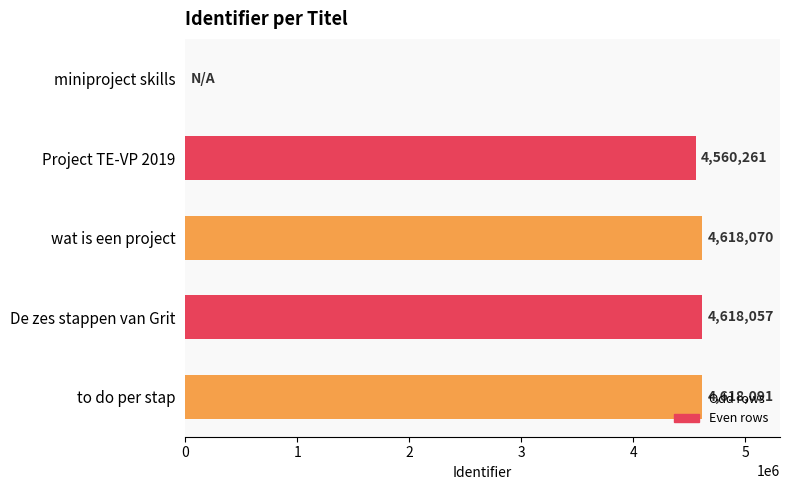

What is the change in value from miniproject skills to wat is een project?

+4618070